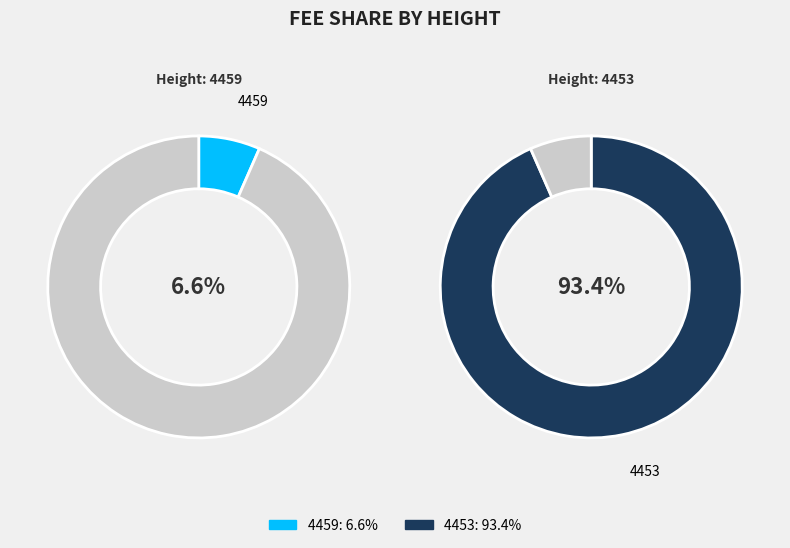

Count the number of slices in the pie.

2